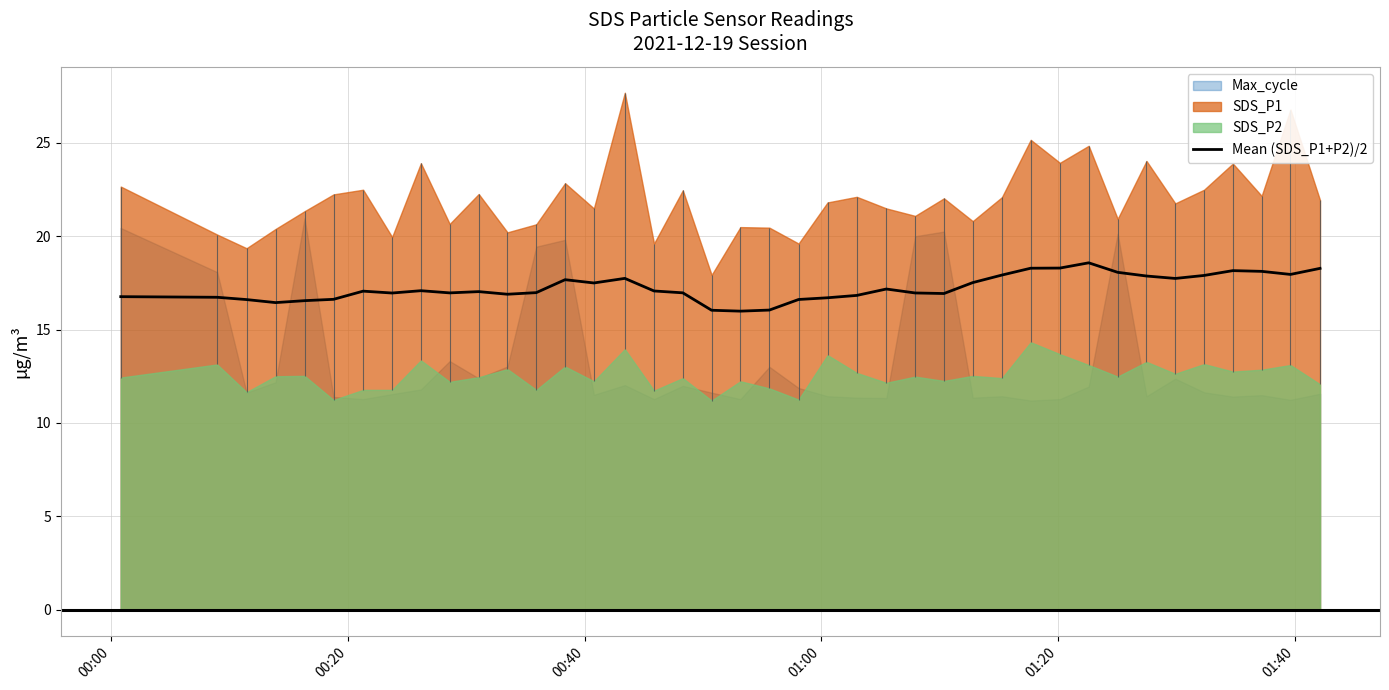

What is the minimum value for Mean (SDS_P1+P2)/2?

16.0